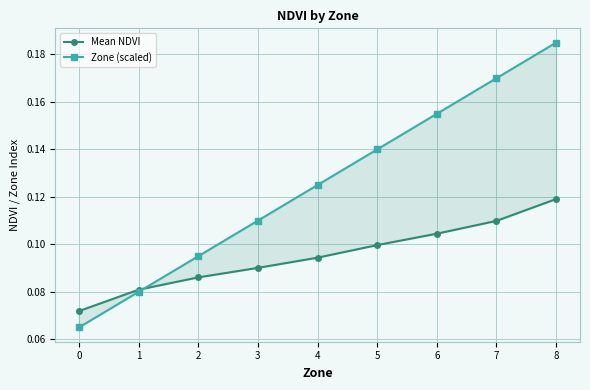

List the labels in order of Mean NDVI value, smallest first.

0, 1, 2, 3, 4, 5, 6, 7, 8